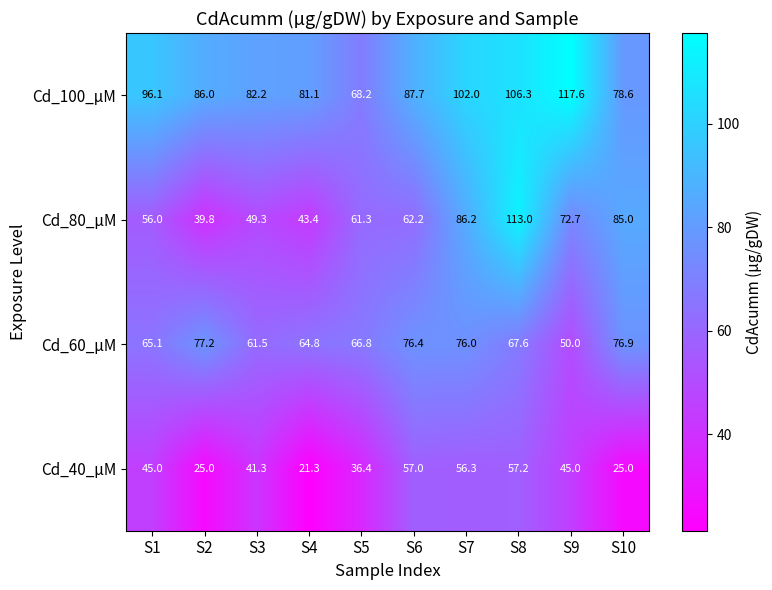

Which series changed the most between S6 and S7?

Cd_80_µM